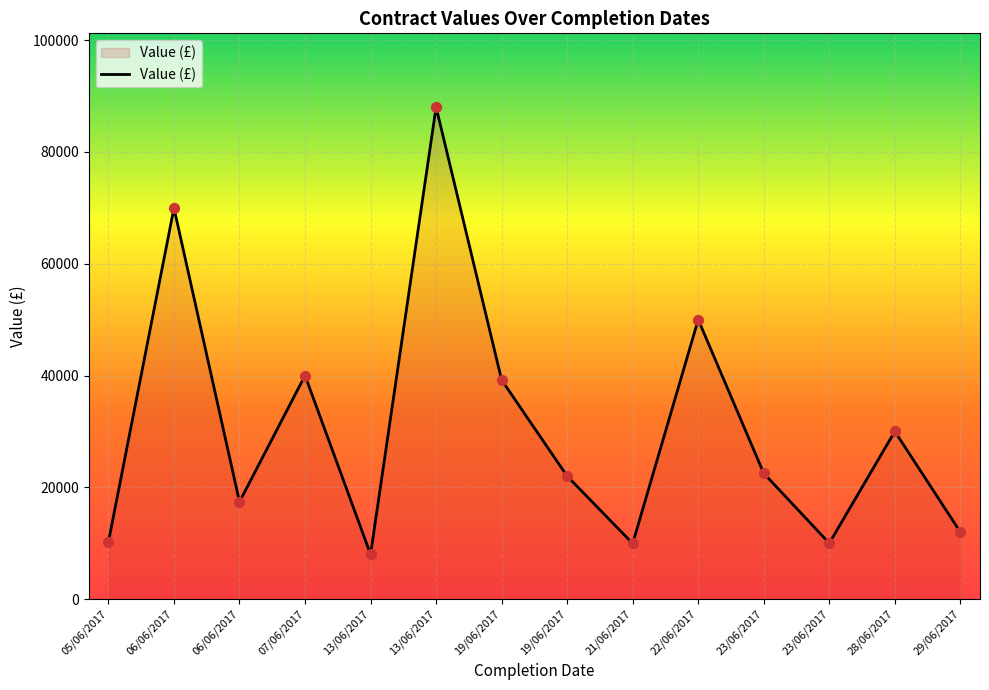

What is the change in value from 19/06/2017 to 29/06/2017?

-10000